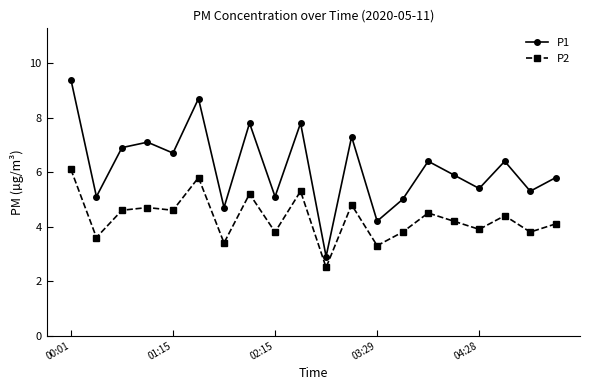

What is the sum of all P2 values?

86.4